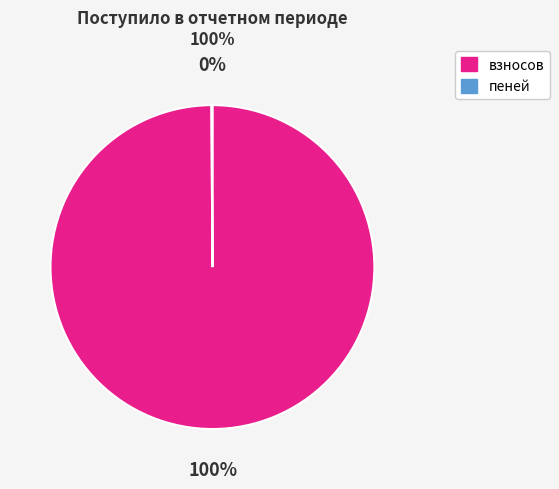

To the nearest percent, what portion does взносов represent?

100%